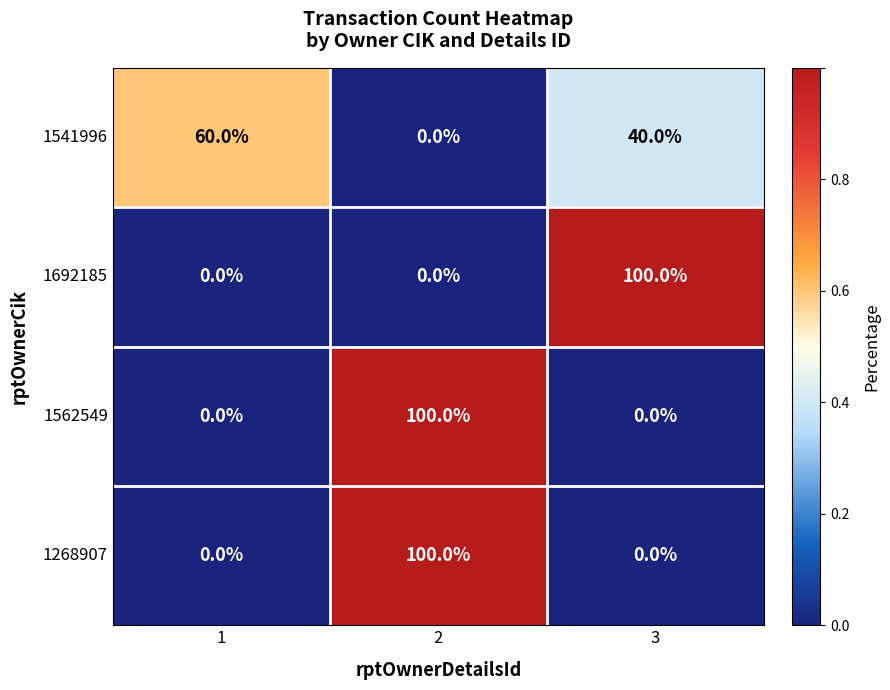

What is the highest value of the 1692185 series?

100